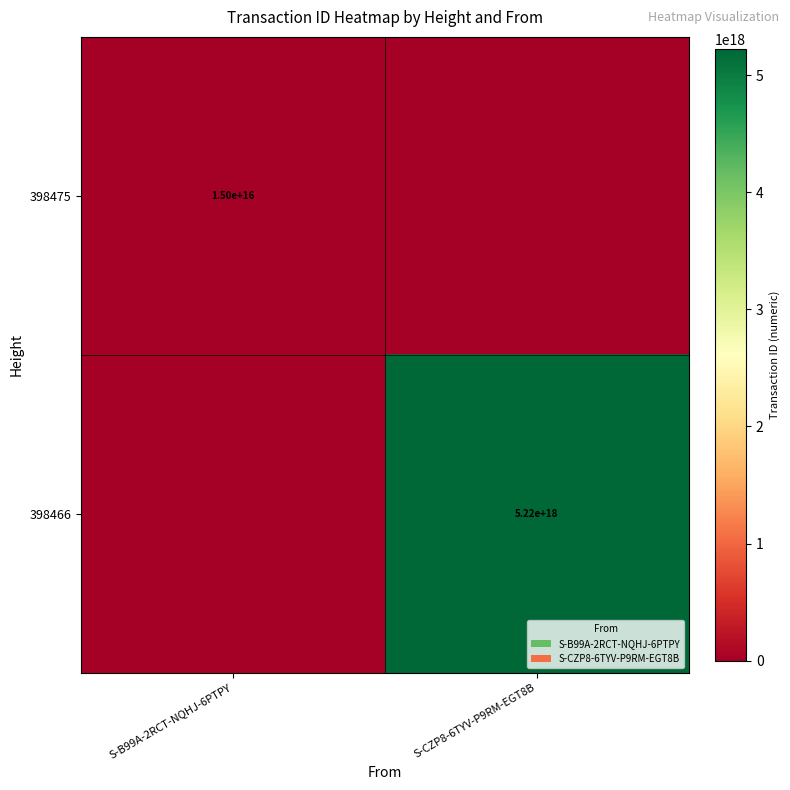

The value of 398466 at S-CZP8-6TYV-P9RM-EGT8B is 5220000000000000000. True or false?

True